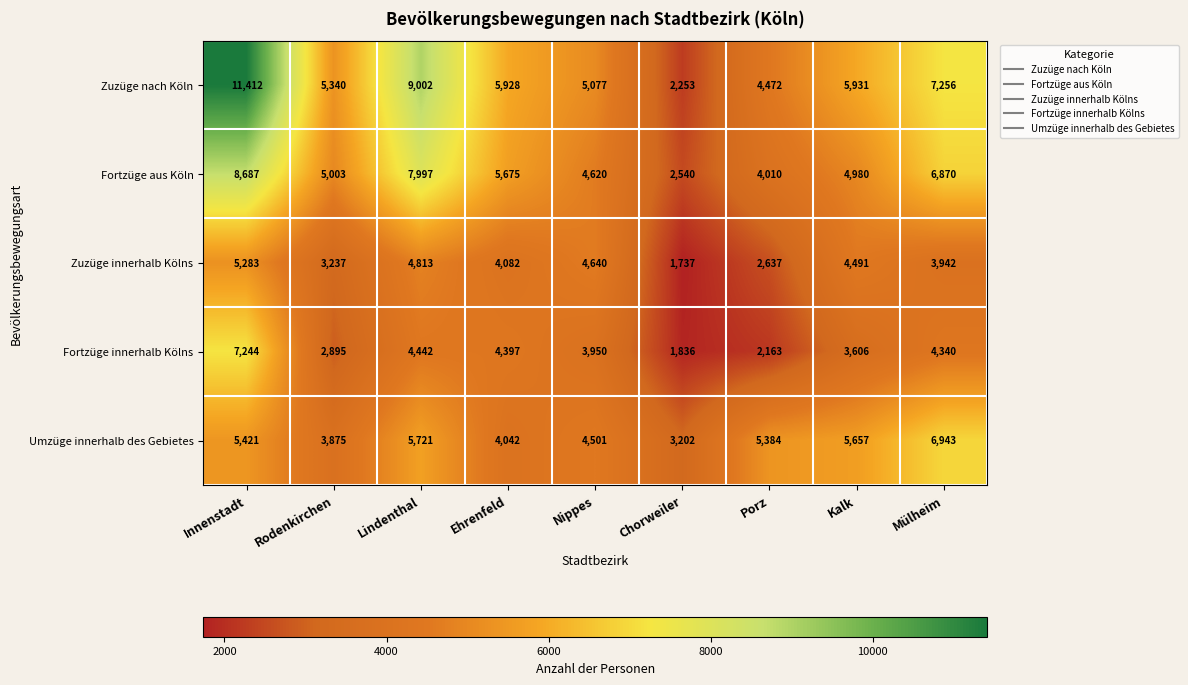

Which series has the largest total across all categories?

Zuzüge nach Köln